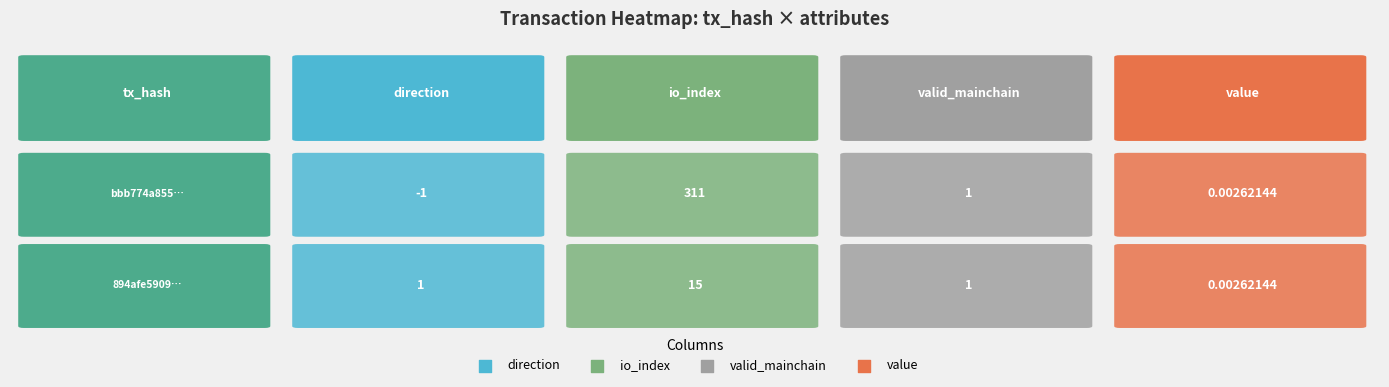

How many values in the bbb774a855a4c7a1b4c151497ec81d1a95ab2dc series exceed 1?

1